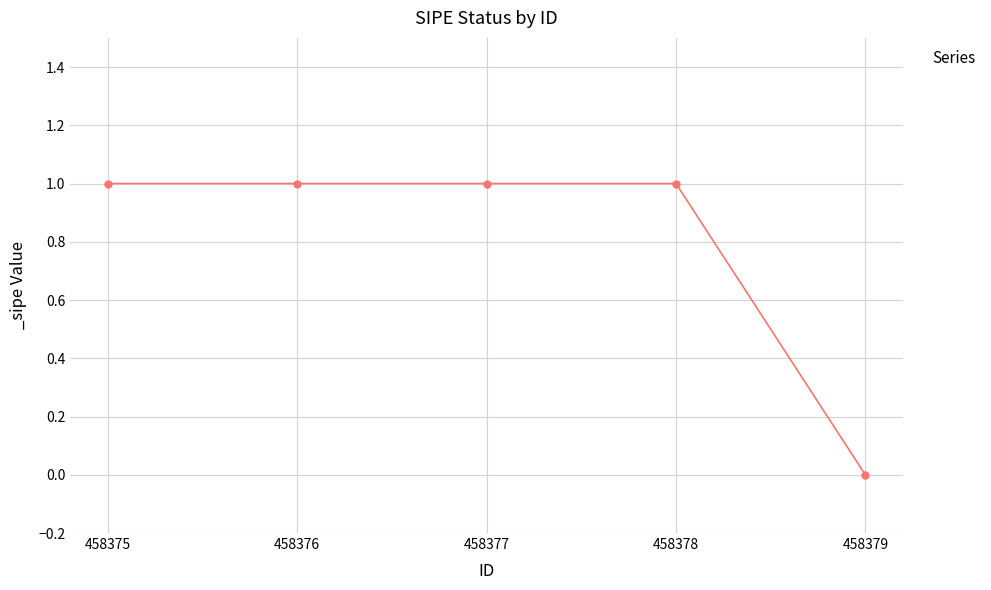

Approximately how many times larger is the value at 458376 compared to 458377?

1.0